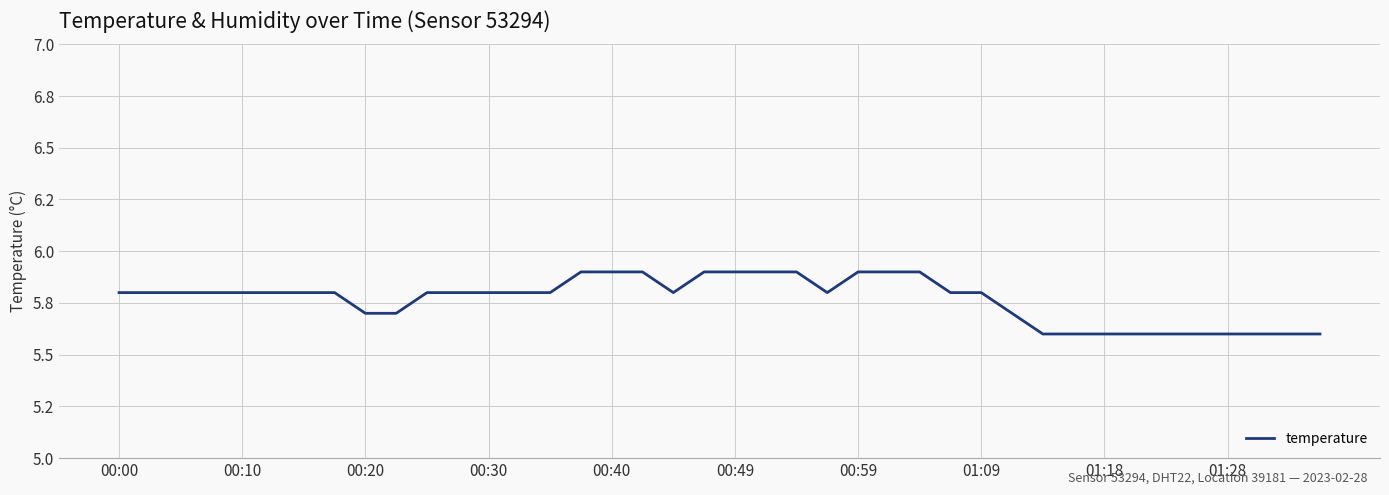

Does the chart display data point markers on the line(s)?

No